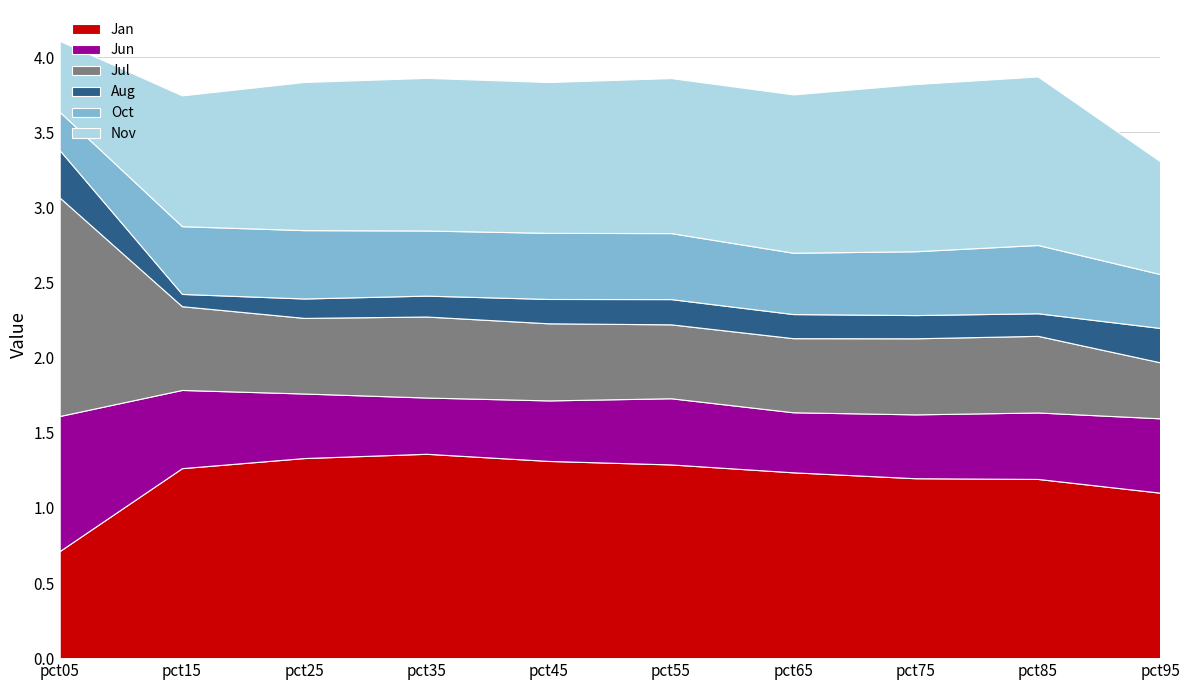

Reading left to right, what are all the values shown in this chart?

Jan: pct05=0.7	pct15=1.3	pct25=1.3	pct35=1.4	pct45=1.3	pct55=1.3	pct65=1.2	pct75=1.2	pct85=1.2	pct95=1.1
Jun: pct05=0.9	pct15=0.5	pct25=0.4	pct35=0.4	pct45=0.4	pct55=0.4	pct65=0.4	pct75=0.4	pct85=0.4	pct95=0.5
Jul: pct05=1.5	pct15=0.6	pct25=0.5	pct35=0.5	pct45=0.5	pct55=0.5	pct65=0.5	pct75=0.5	pct85=0.5	pct95=0.4
Aug: pct05=0.3	pct15=0.1	pct25=0.1	pct35=0.1	pct45=0.2	pct55=0.2	pct65=0.2	pct75=0.2	pct85=0.2	pct95=0.2
Oct: pct05=0.3	pct15=0.5	pct25=0.5	pct35=0.4	pct45=0.4	pct55=0.4	pct65=0.4	pct75=0.4	pct85=0.5	pct95=0.4
Nov: pct05=0.5	pct15=0.9	pct25=1.0	pct35=1.0	pct45=1.0	pct55=1.0	pct65=1.1	pct75=1.1	pct85=1.1	pct95=0.8